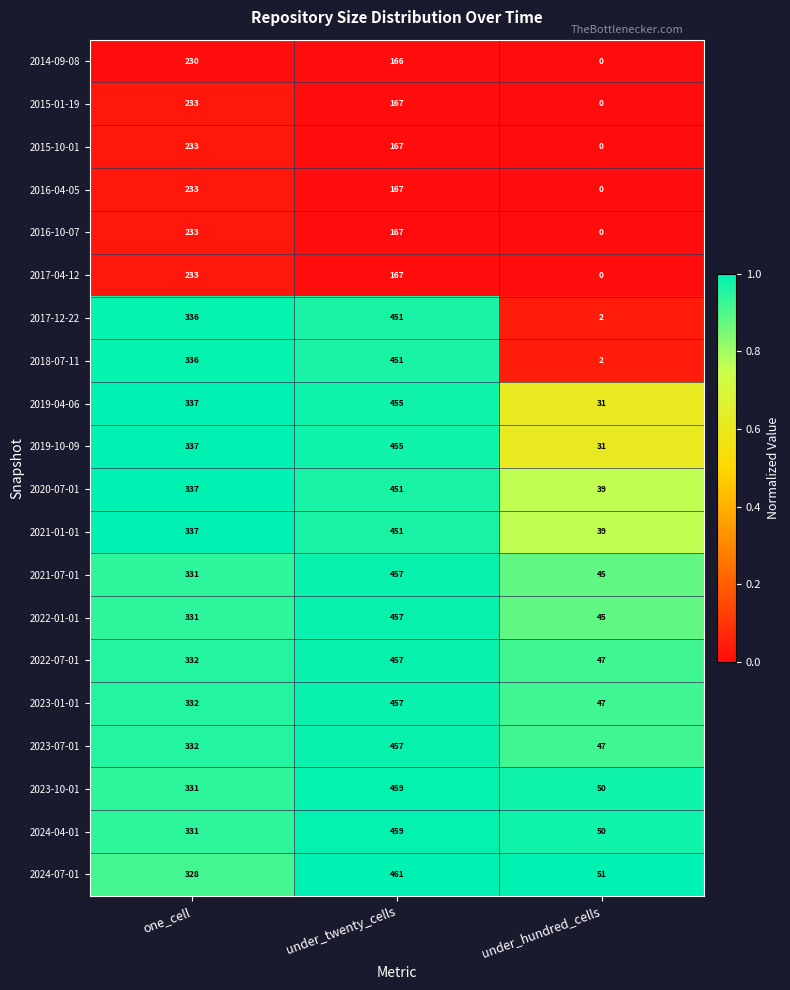

Is it true that 2024-04-01 equals 331 at one_cell?

True